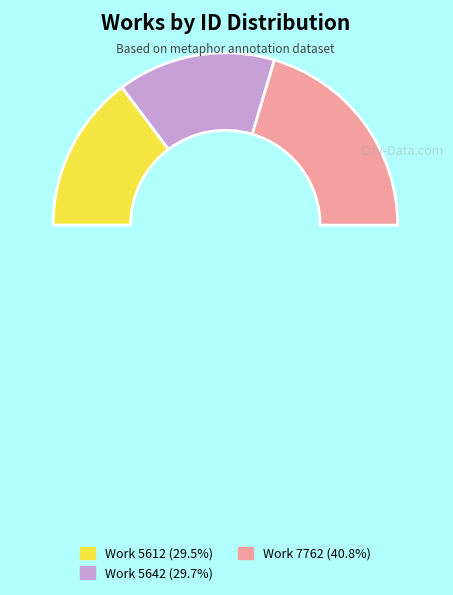

What is the total percentage of Work 7762 and Work 5612?

70.3%